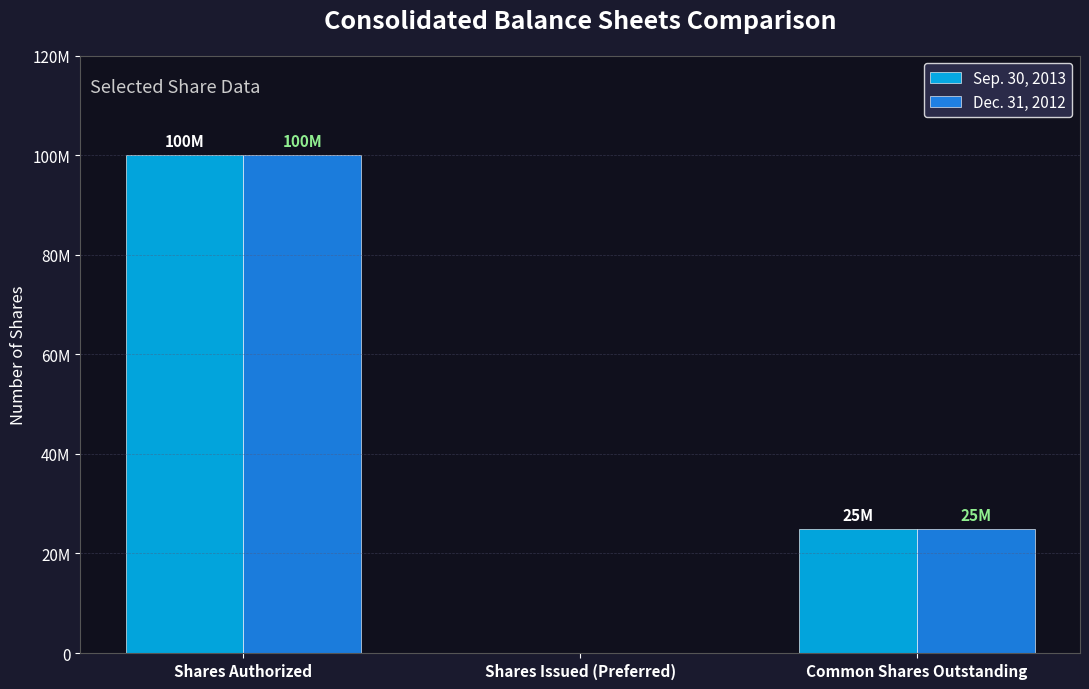

List the labels in order of Sep. 30, 2013 value, smallest first.

Shares Issued (Preferred), Common Shares Outstanding, Shares Authorized